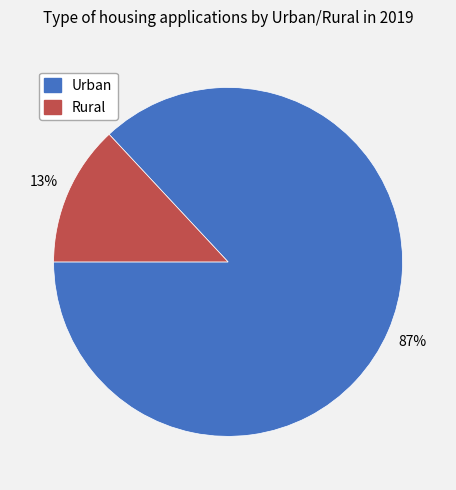

To the nearest percent, what percentage of the pie is Rural?

13%